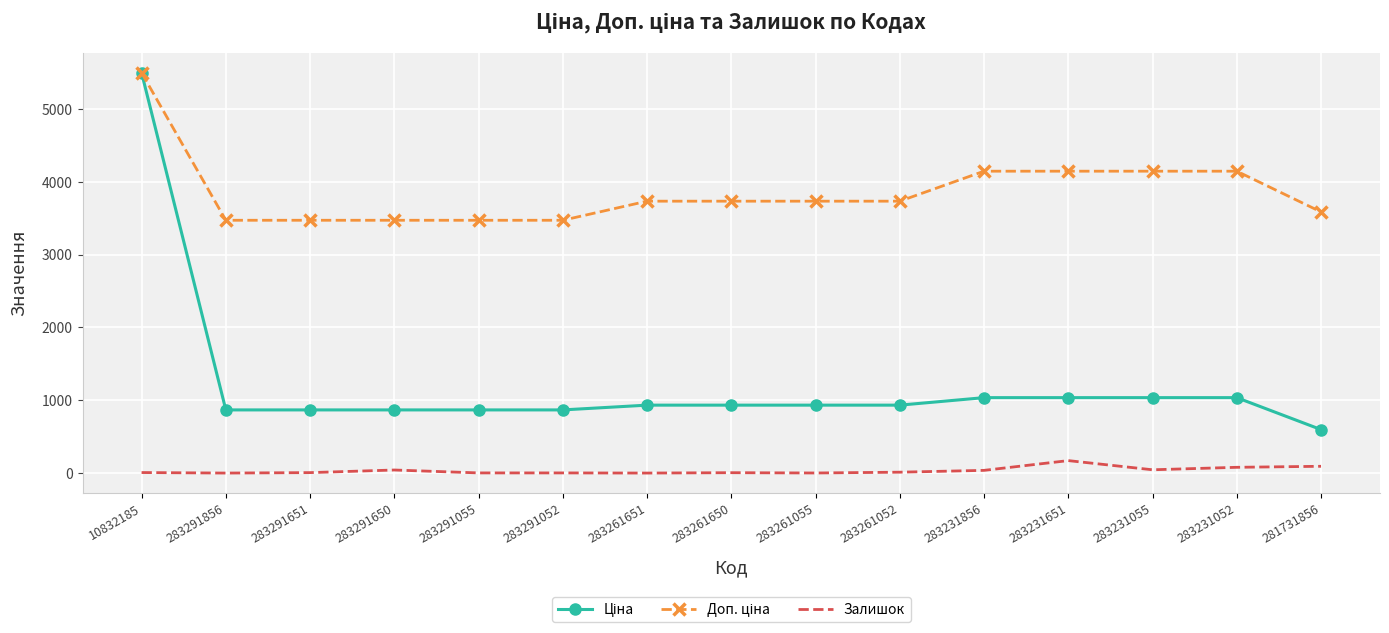

The value of Залишок at 283231651 is 172.0. True or false?

True